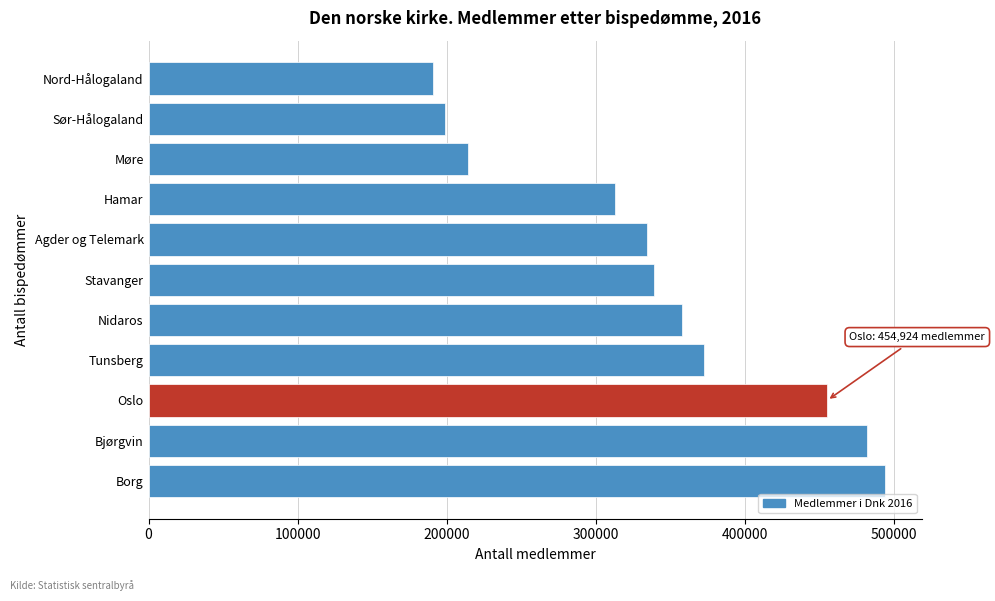

Reading bottom to top, what are all the values shown in this chart?

Borg=494008	Bjørgvin=481804	Oslo=454924	Tunsberg=372586	Nidaros=357914	Stavanger=338742	Agder og Telemark=334278	Hamar=312987	Møre=214116	Sør-Hålogaland=198420	Nord-Hålogaland=190926